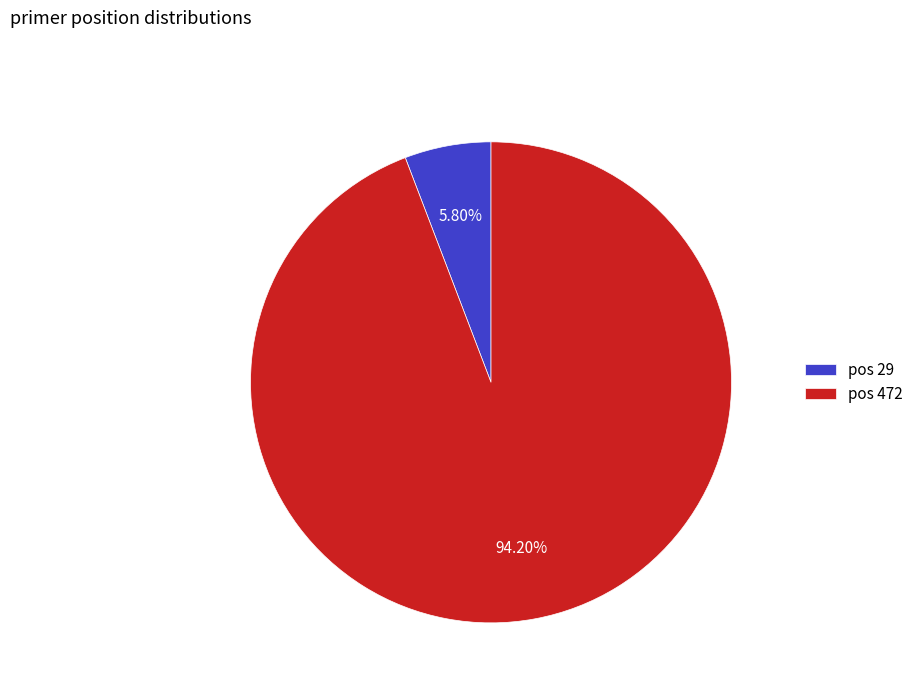

Which has a higher value, pos 472 or pos 29?

pos 472